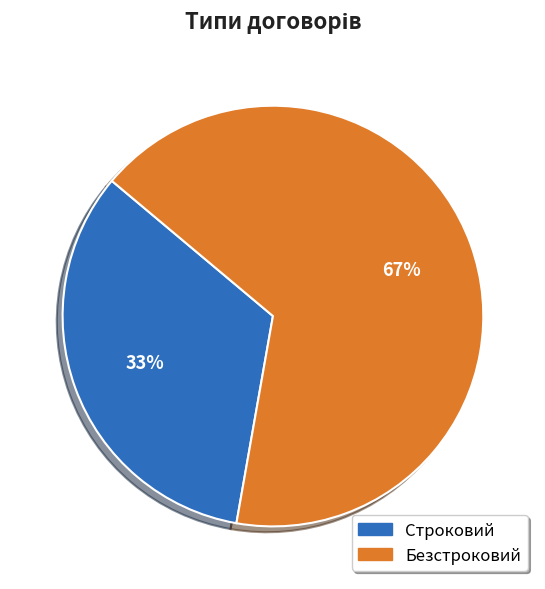

What is the smallest slice in the pie chart?

Строковий